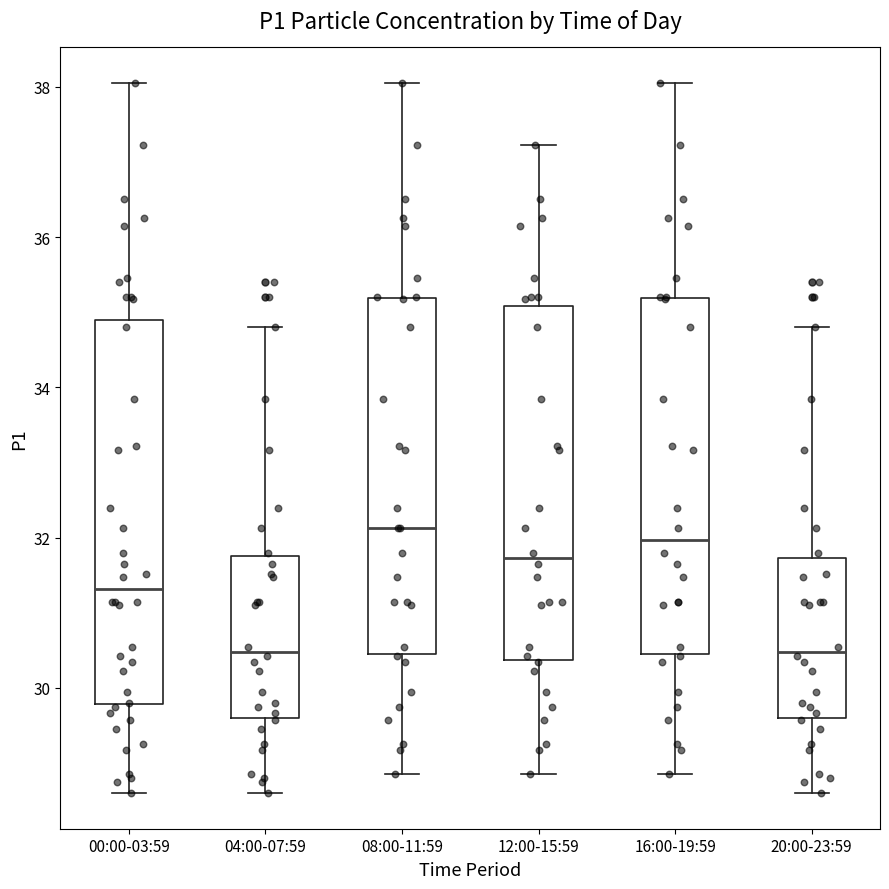

Where does the upper whisker of the box for 04:00-07:59 end on the y-axis? The values are not printed on the chart, so give them approximately, as read against the axis.

34.8